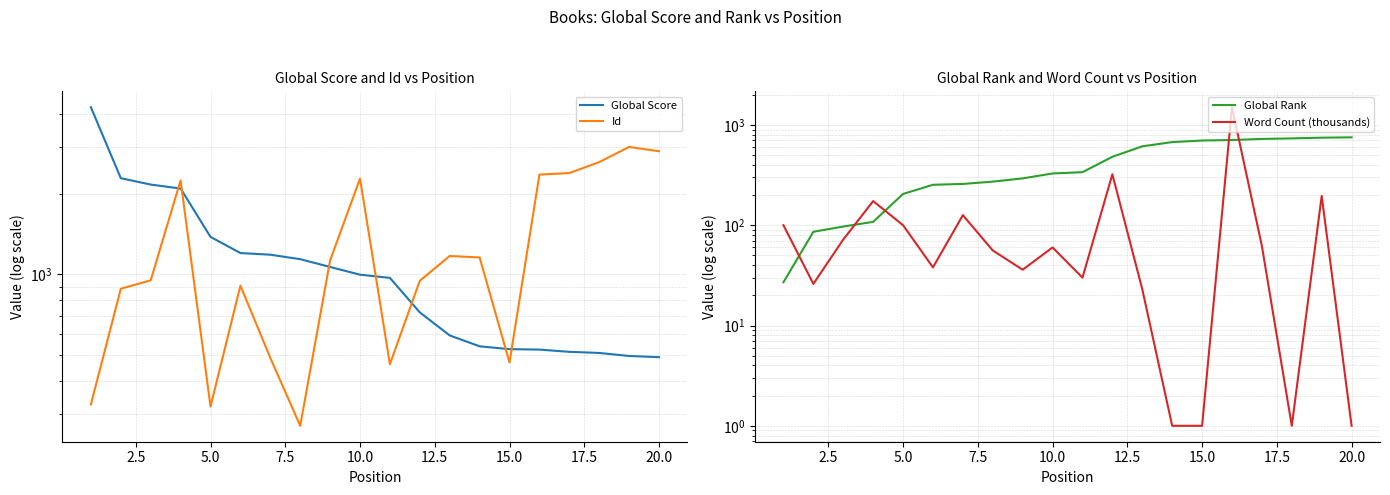

What is the greatest value displayed?

4232